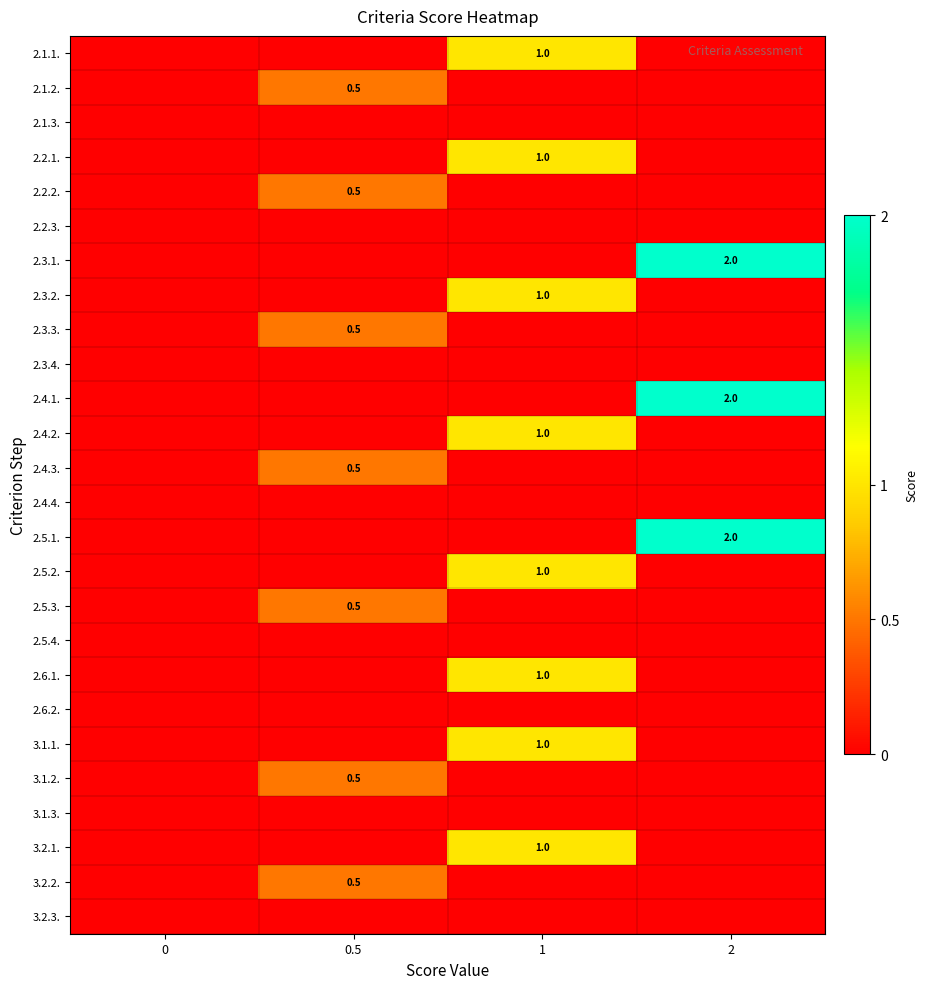

Which series has the largest total across all categories?

2.3.1.